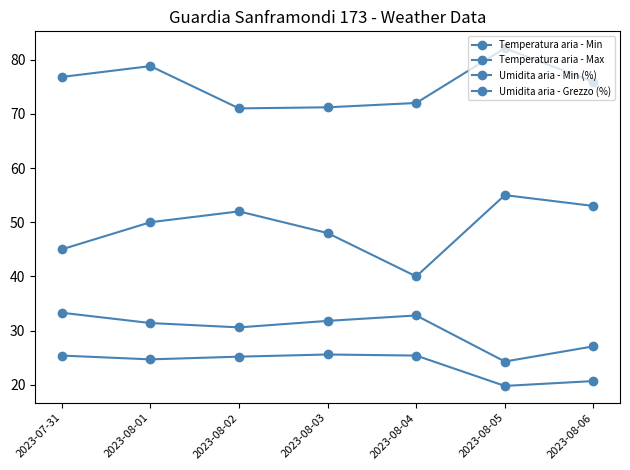

Which series changed the most between 2023-07-31 and 2023-08-03?

Umidita aria - Grezzo (%)